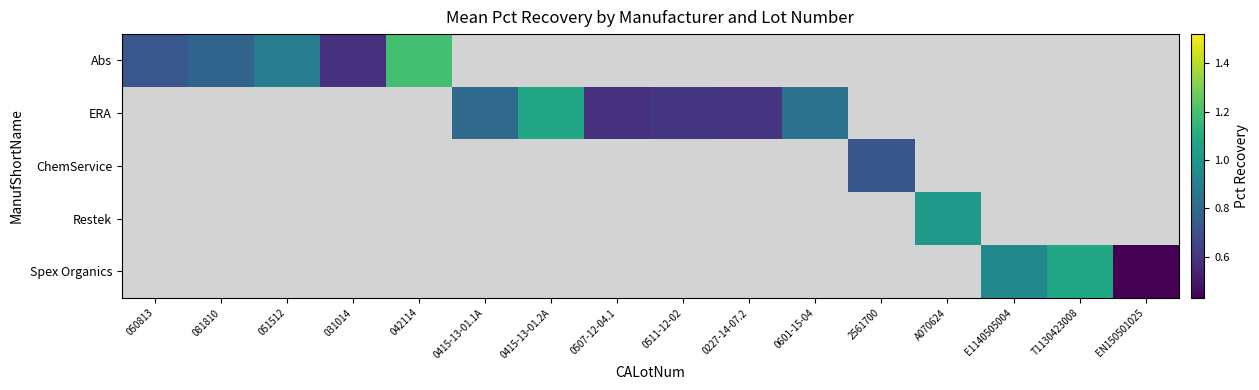

Which series has the widest spread of values?

Abs